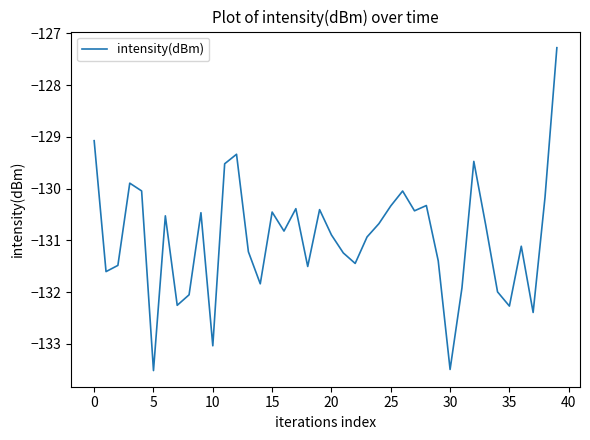

What is the difference between the maximum and minimum values?

6.2